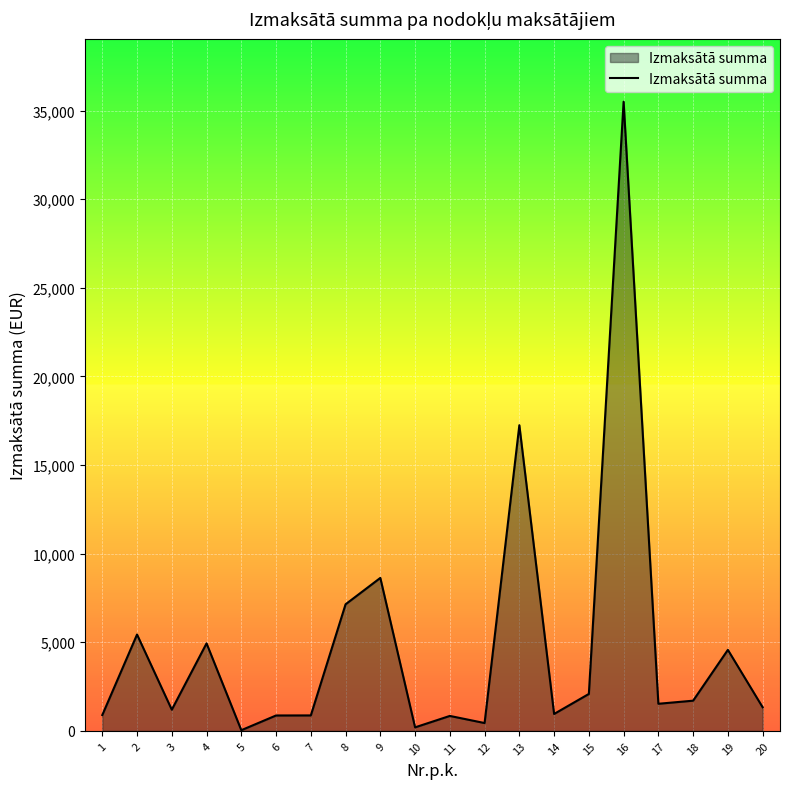

Where is the first local maximum?

2